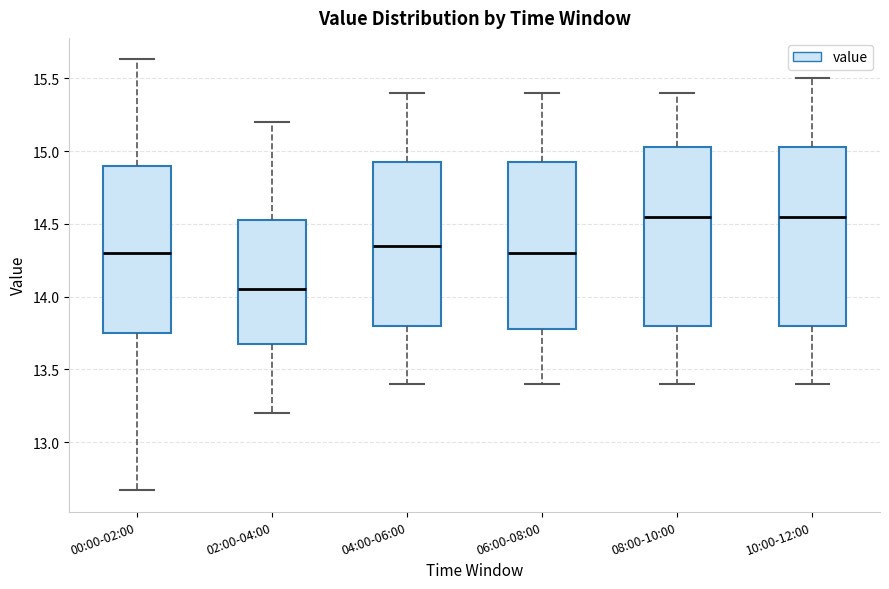

Where does the upper whisker of the box for 10:00-12:00 end on the y-axis? The values are not printed on the chart, so give them approximately, as read against the axis.

15.50